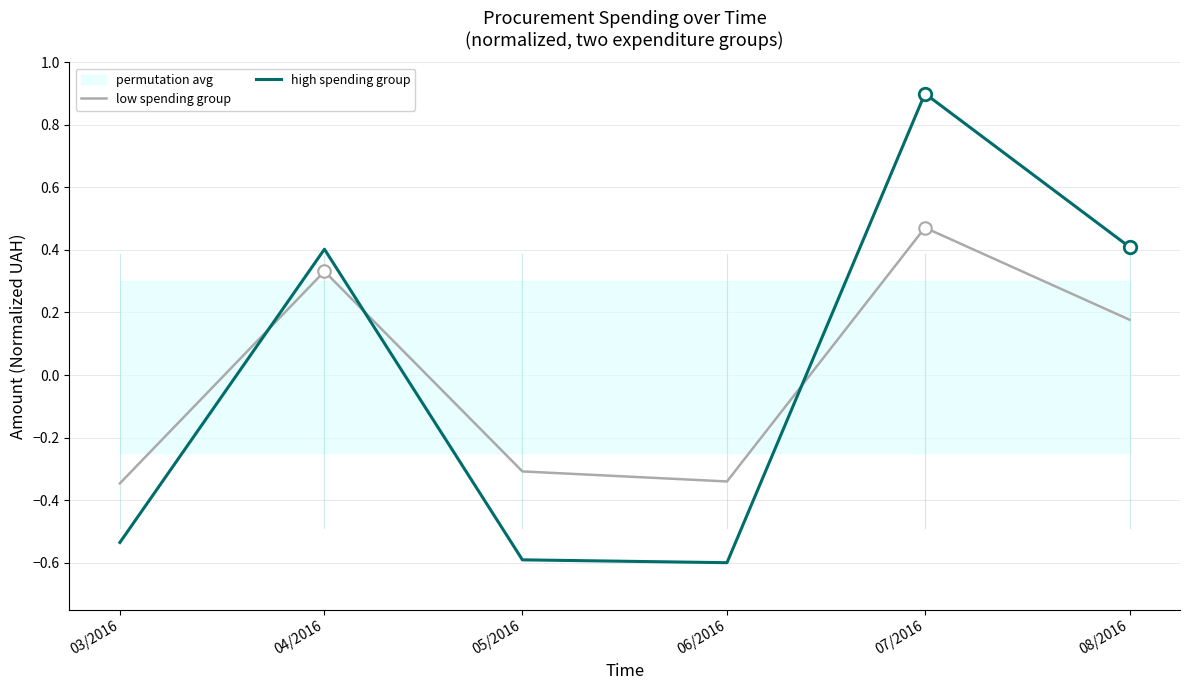

What is the difference between the maximum and minimum values in the high spending group series?

1.5